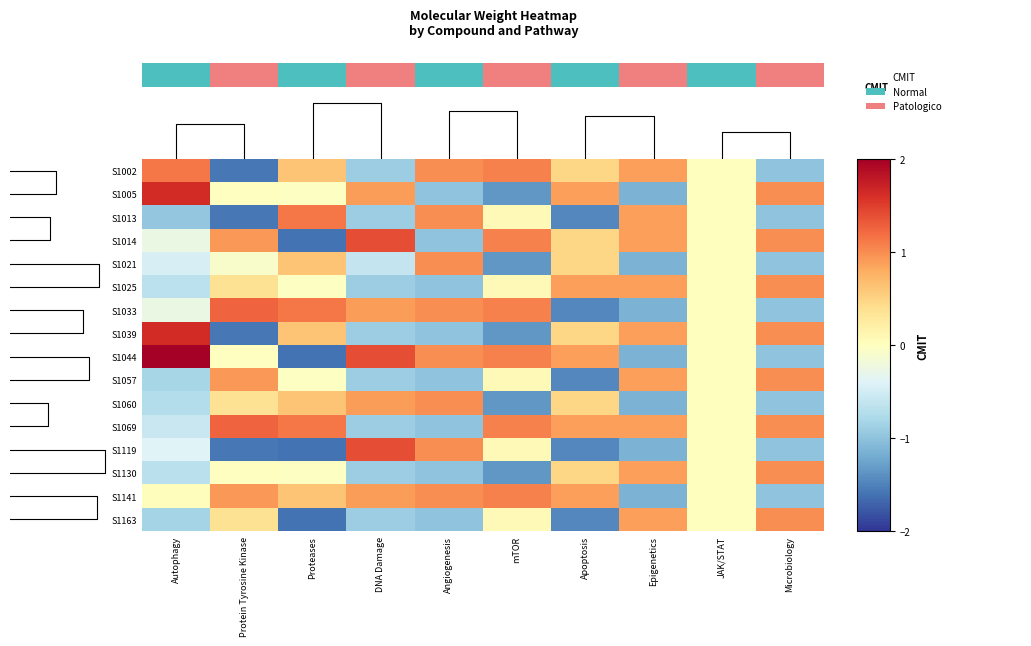

List the series in order of their peak value, lowest first.

S1021, S1060, S1025, S1057, S1130, S1163, S1141, S1013, S1033, S1069, S1014, S1119, S1005, S1039, S1044, 0.0